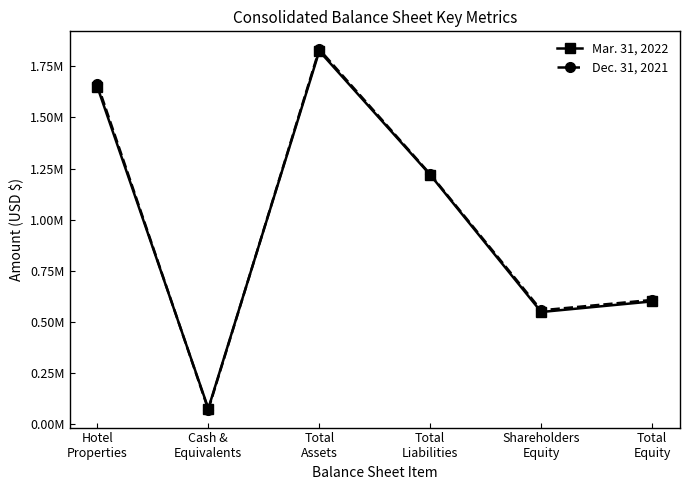

Does the chart have visible grid lines?

No